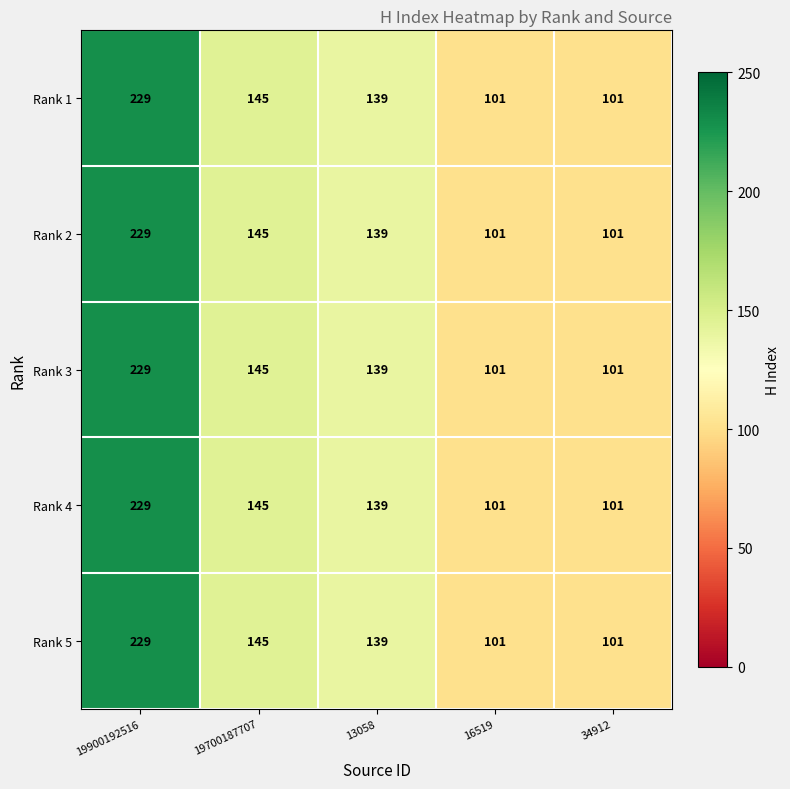

Where is Rank 5 nearest to the value 165?

19700187707